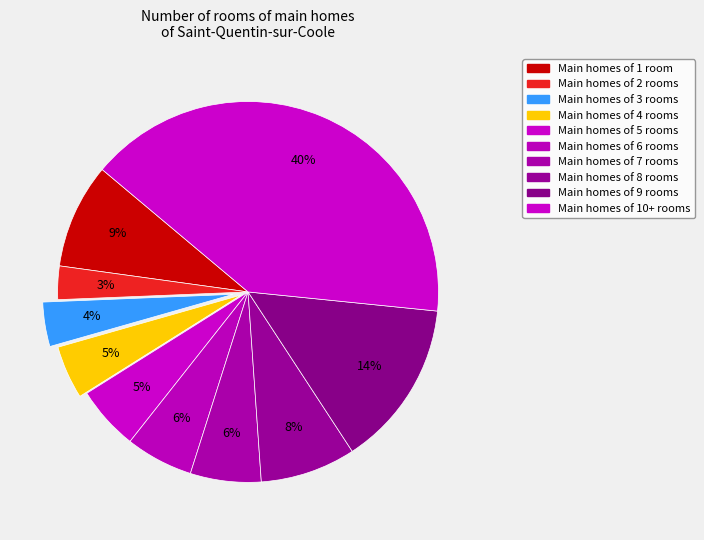

Does any single category account for the majority?

No